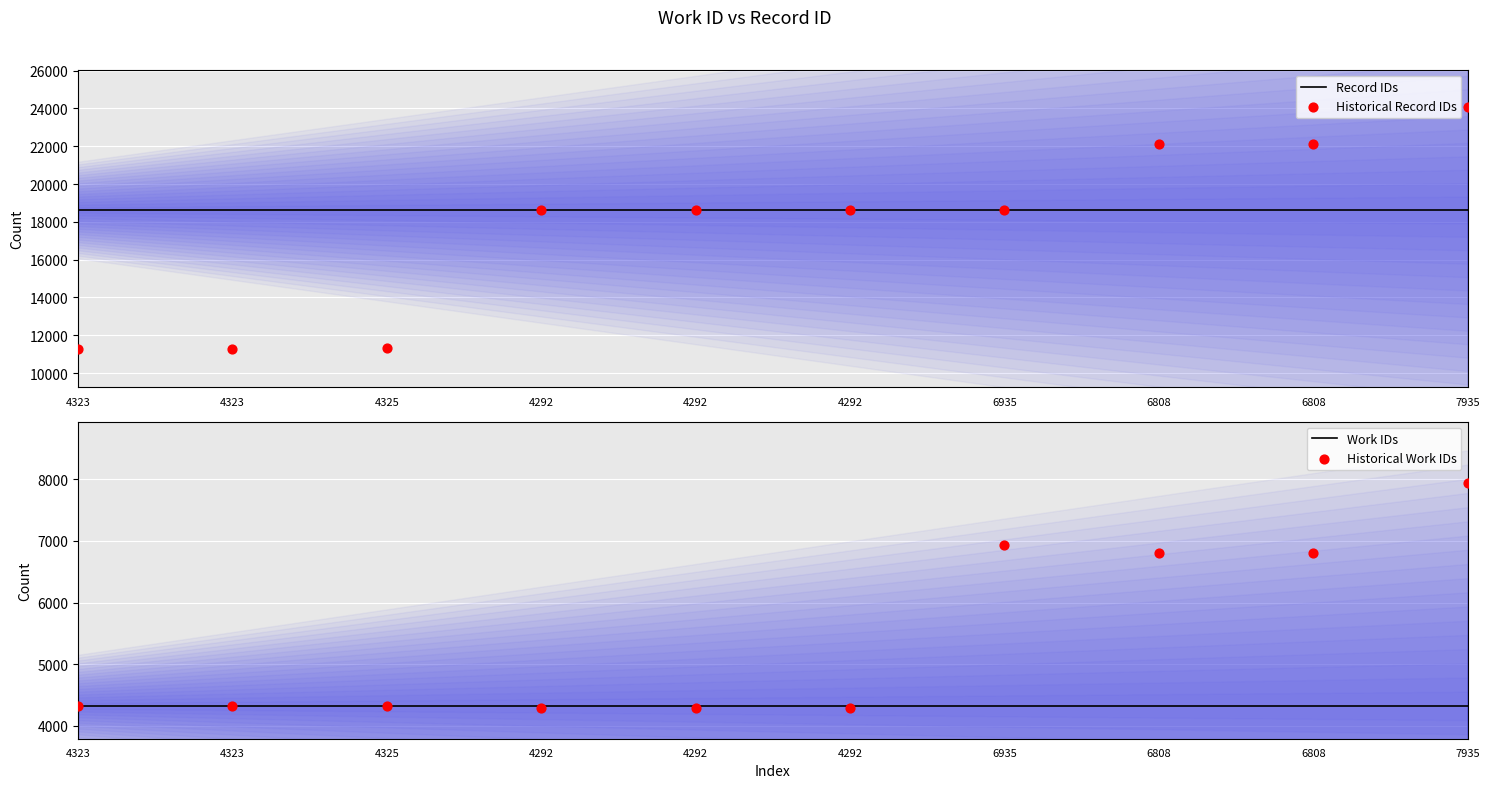

What is the total value across all series at 6808?

51874.5